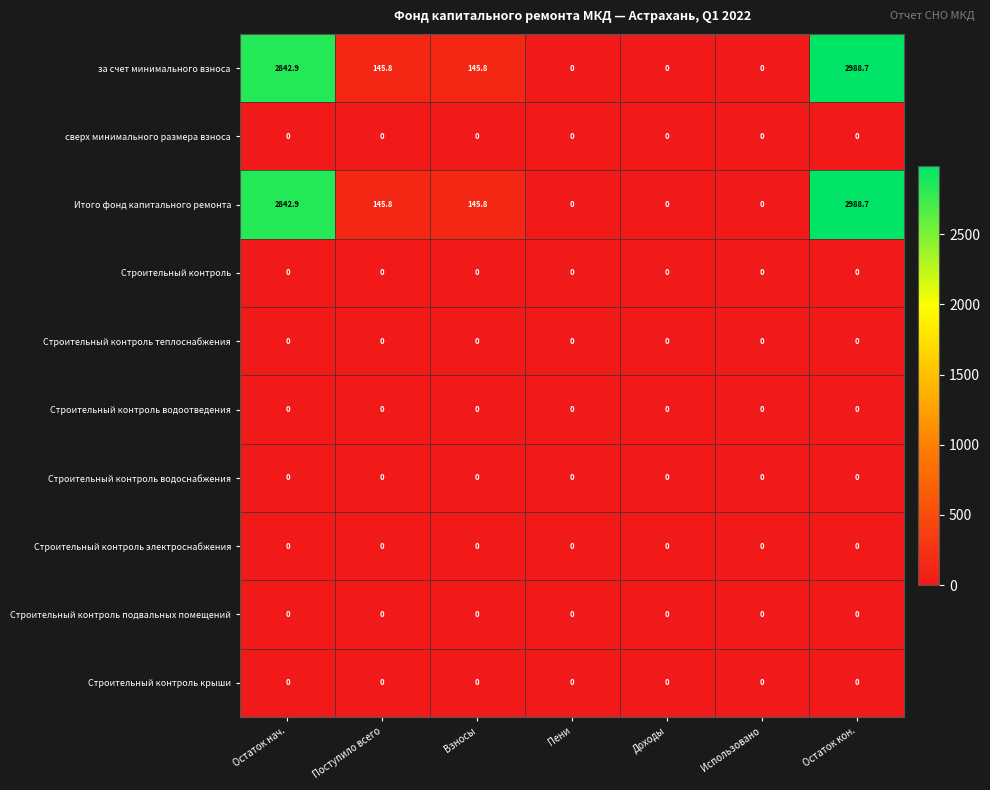

What is the spread (max minus min) of values at Поступило всего?

145.8